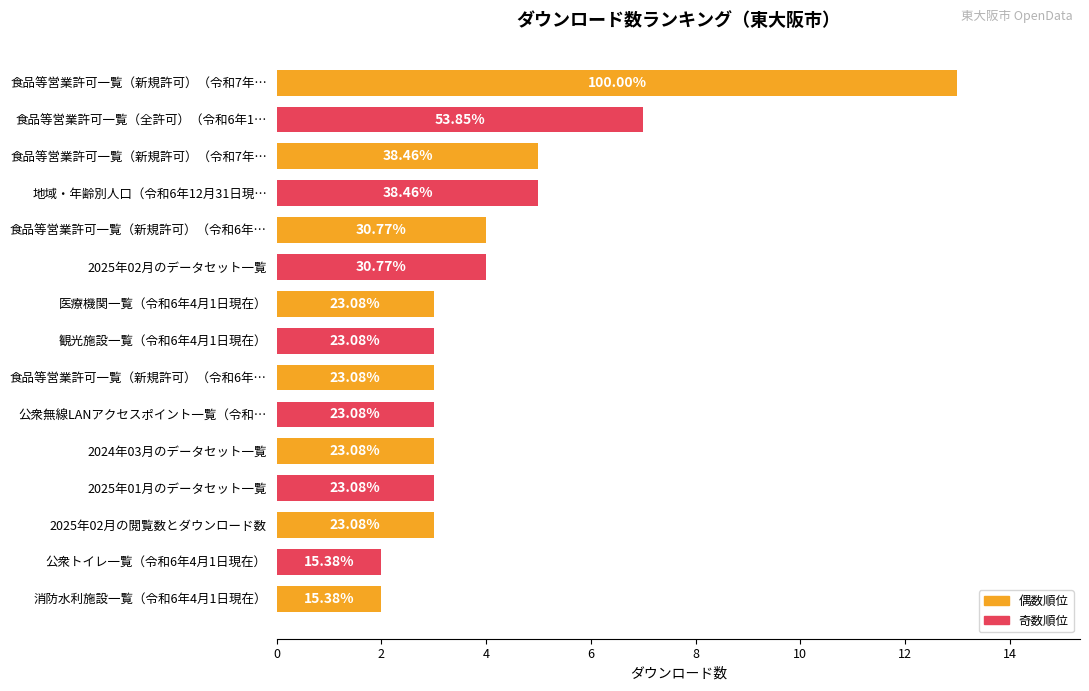

Are the bars horizontal?

Yes